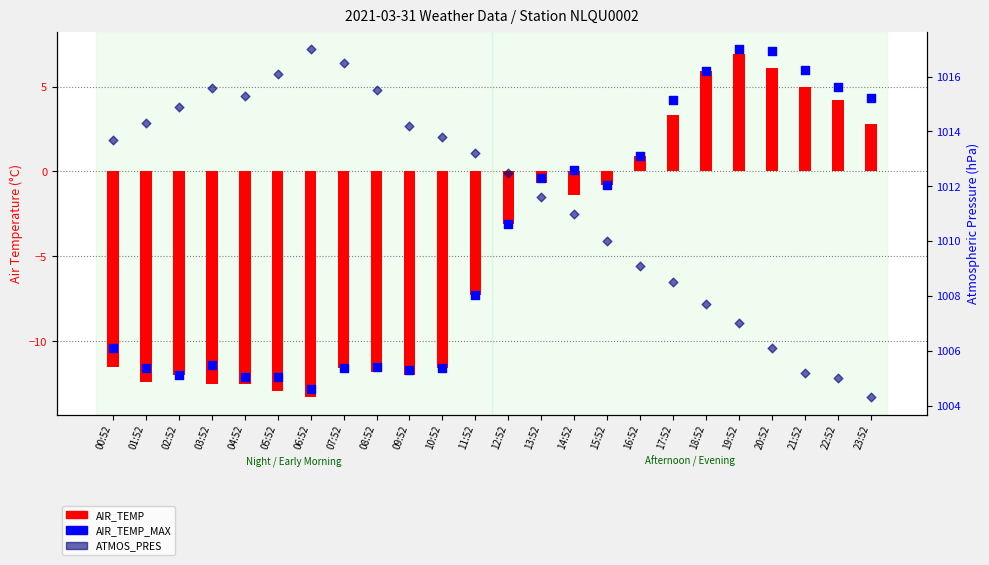

Is the value of AIR_TEMP_MAX at 01:52 greater than the value of AIR_TEMP at 15:52?

No